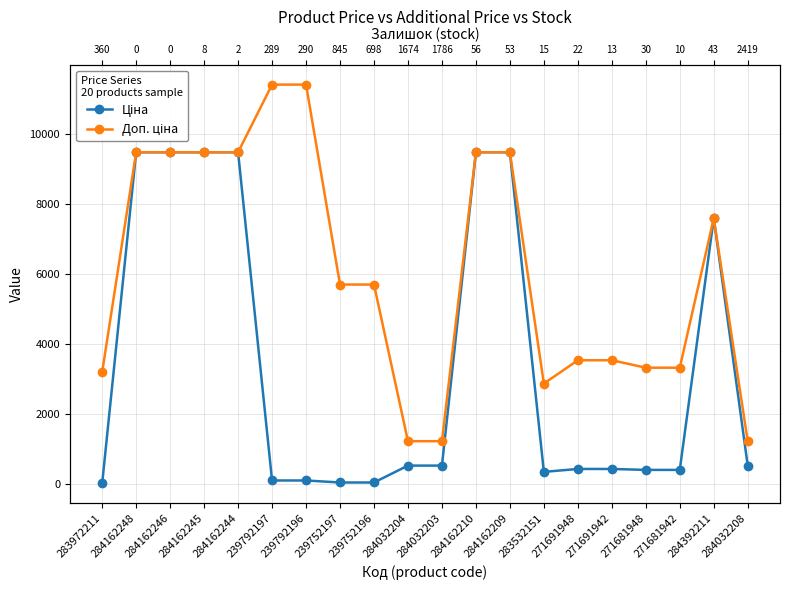

What is the total value across all series at 271681942?

3749.0